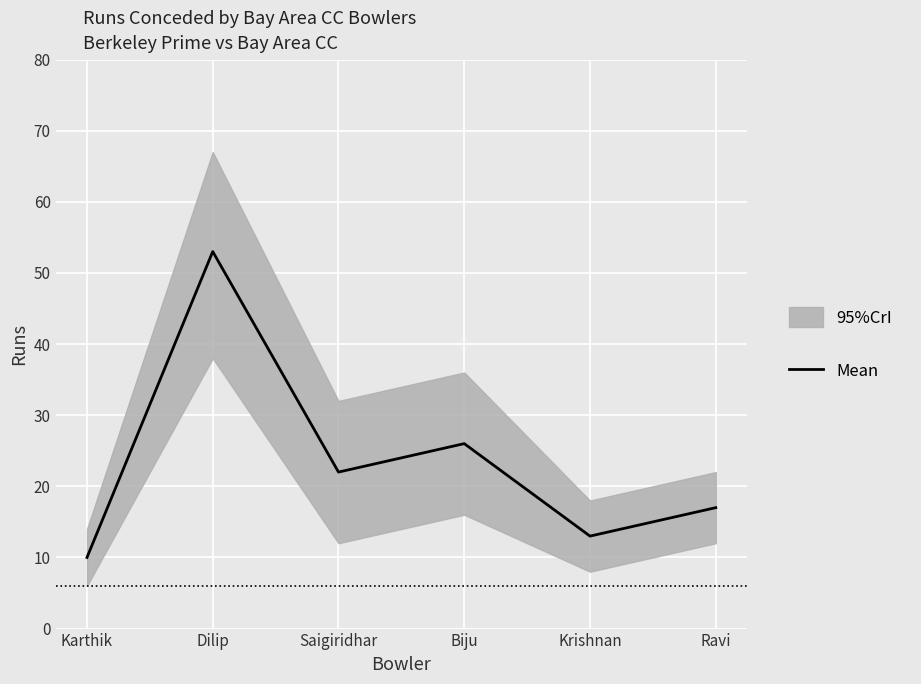

List the labels in order of value, smallest first.

Karthik, Krishnan, Ravi, Saigiridhar, Biju, Dilip